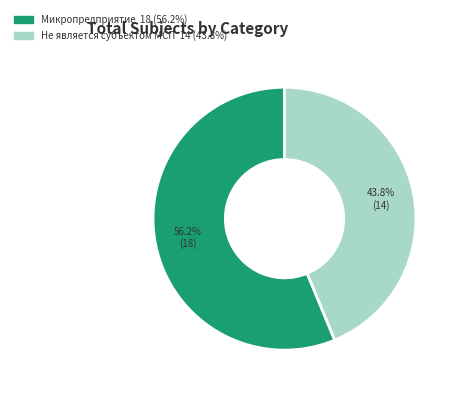

How many slices are in this pie chart?

2